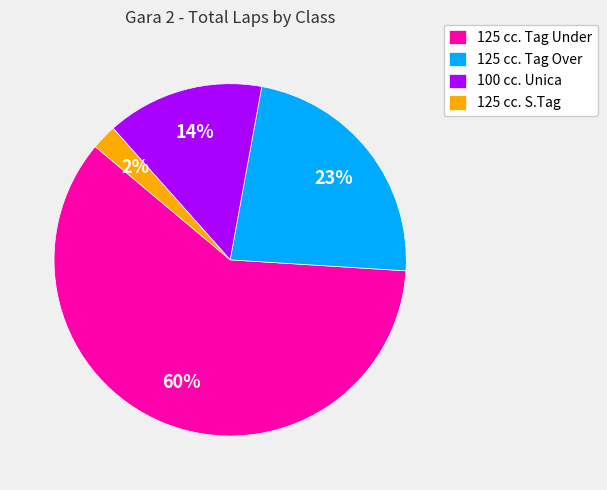

The 125 cc. Tag Under slice represents 14% of the pie. True or false?

False